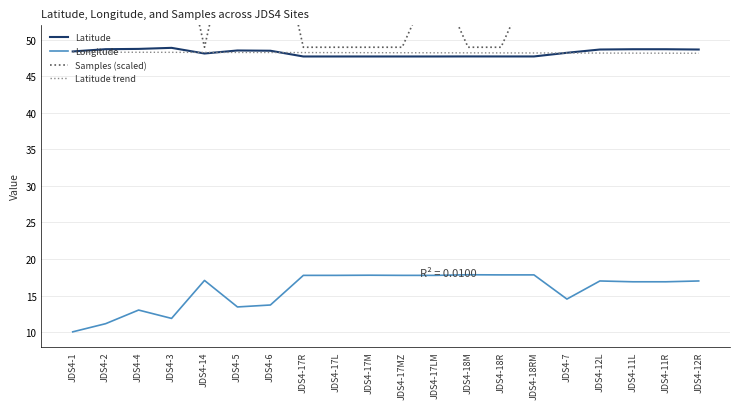

What is the value of the Latitude point at the 7th from the left?

48.5